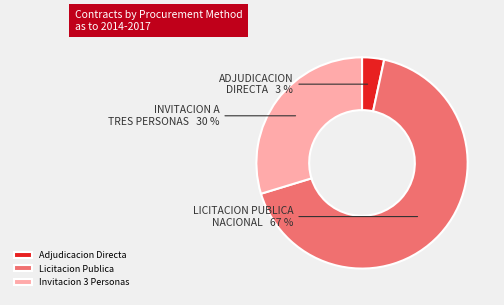

Do Invitacion 3 Personas and Licitacion Publica together represent more than half of the pie?

Yes